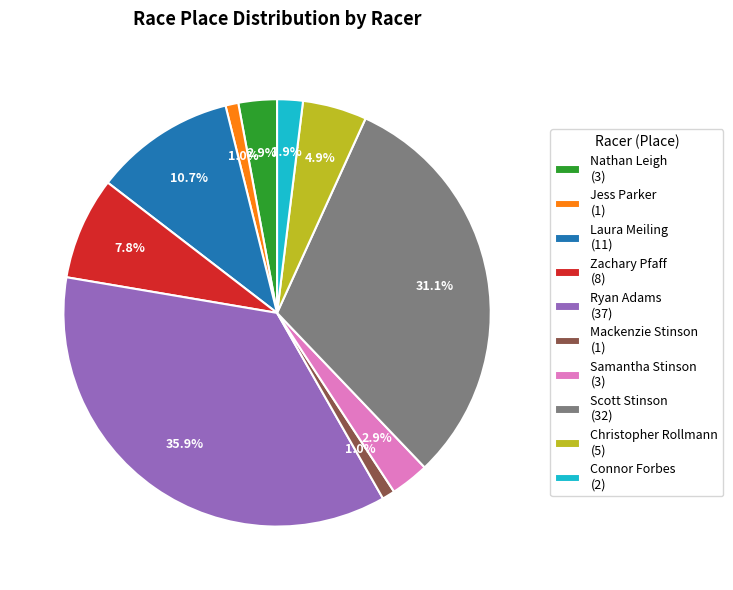

To the nearest percent, what percentage of the pie is Nathan Leigh?

3%